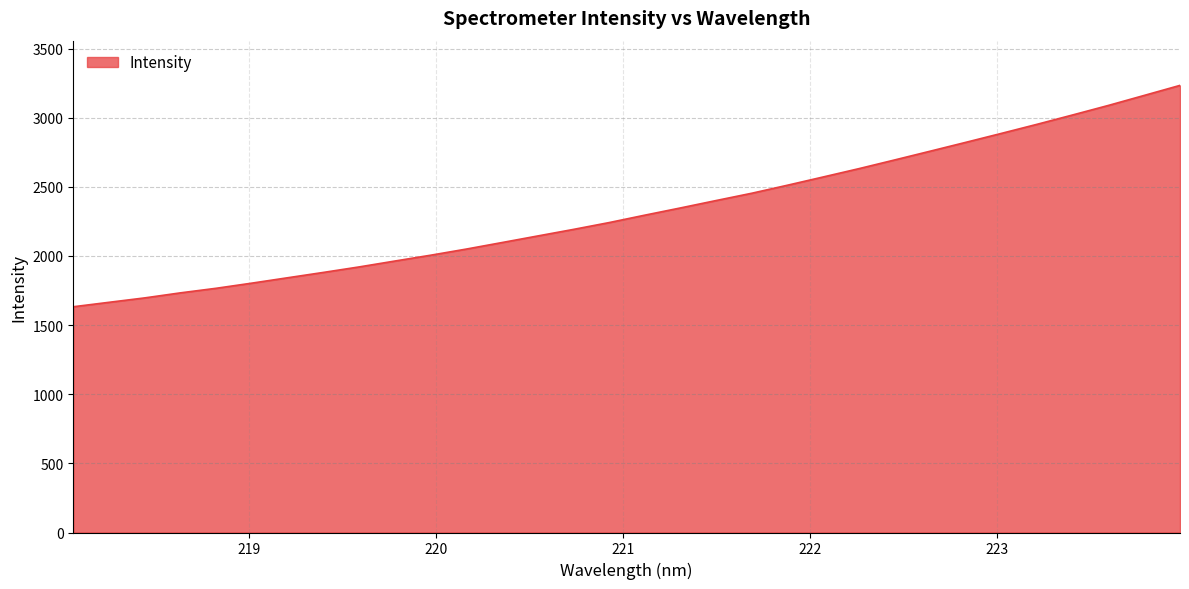

Reading right to left, list all the values displayed in this chart.

3233.6	3161.3	3089.2	3020.4	2952.7	2886.9	2822.0	2758.0	2694.3	2631.5	2571.4	2511.8	2453.8	2401.0	2347.4	2295.1	2241.4	2192.0	2144.6	2097.0	2049.8	2005.3	1963.2	1920.7	1881.0	1842.4	1803.6	1766.2	1733.2	1696.7	1664.8	1632.6